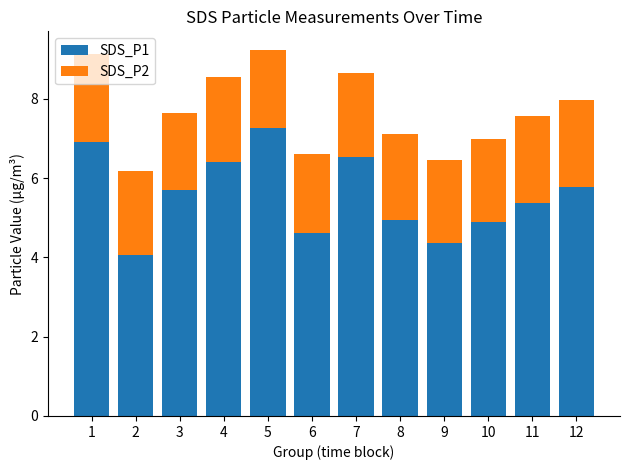

Are the bars grouped side by side (vs. stacked)?

No